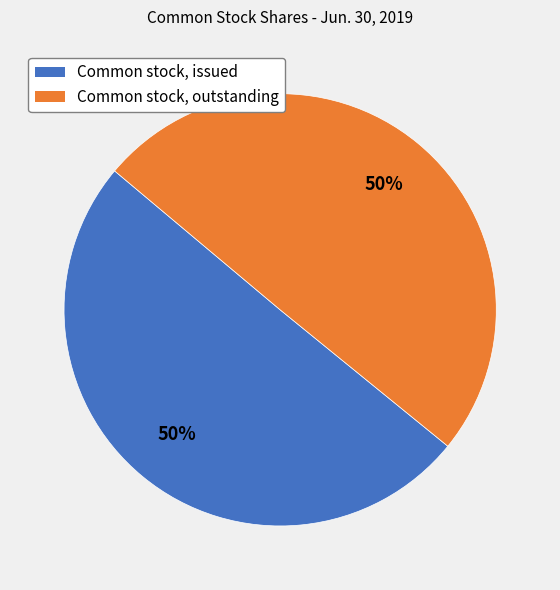

What percentage is the Common stock, outstanding slice, to the nearest percent?

50%